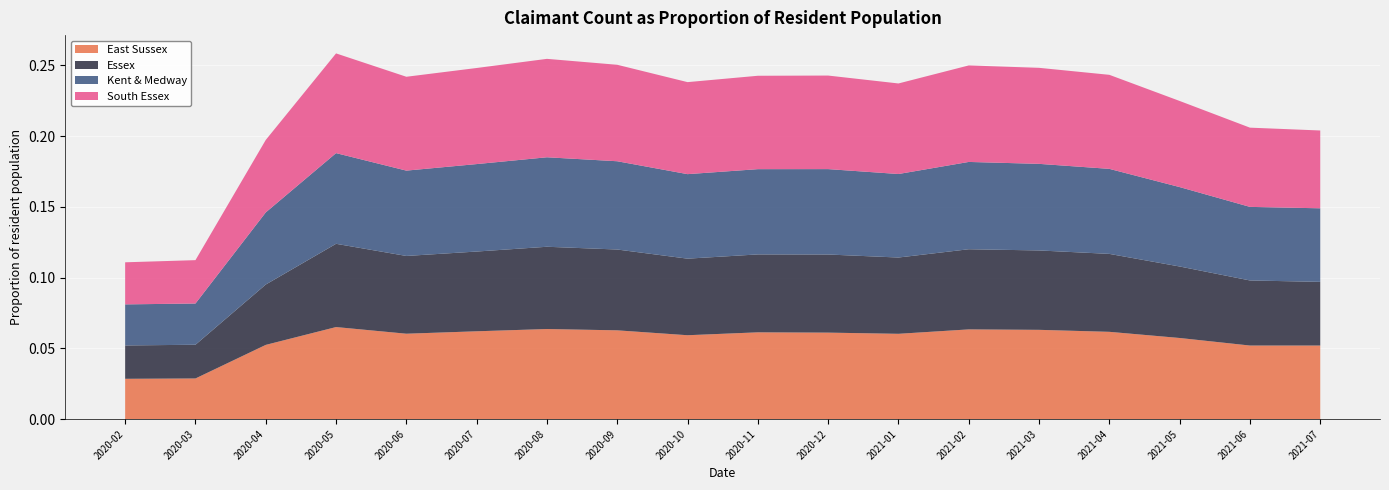

Reading left to right, transcribe all the data shown in this chart.

East Sussex: 2020-02=0.0	2020-03=0.0	2020-04=0.1	2020-05=0.1	2020-06=0.1	2020-07=0.1	2020-08=0.1	2020-09=0.1	2020-10=0.1	2020-11=0.1	2020-12=0.1	2021-01=0.1	2021-02=0.1	2021-03=0.1	2021-04=0.1	2021-05=0.1	2021-06=0.1	2021-07=0.1
Essex: 2020-02=0.0	2020-03=0.0	2020-04=0.0	2020-05=0.1	2020-06=0.1	2020-07=0.1	2020-08=0.1	2020-09=0.1	2020-10=0.1	2020-11=0.1	2020-12=0.1	2021-01=0.1	2021-02=0.1	2021-03=0.1	2021-04=0.1	2021-05=0.1	2021-06=0.0	2021-07=0.0
Kent & Medway: 2020-02=0.0	2020-03=0.0	2020-04=0.1	2020-05=0.1	2020-06=0.1	2020-07=0.1	2020-08=0.1	2020-09=0.1	2020-10=0.1	2020-11=0.1	2020-12=0.1	2021-01=0.1	2021-02=0.1	2021-03=0.1	2021-04=0.1	2021-05=0.1	2021-06=0.1	2021-07=0.1
South Essex: 2020-02=0.0	2020-03=0.0	2020-04=0.1	2020-05=0.1	2020-06=0.1	2020-07=0.1	2020-08=0.1	2020-09=0.1	2020-10=0.1	2020-11=0.1	2020-12=0.1	2021-01=0.1	2021-02=0.1	2021-03=0.1	2021-04=0.1	2021-05=0.1	2021-06=0.1	2021-07=0.1